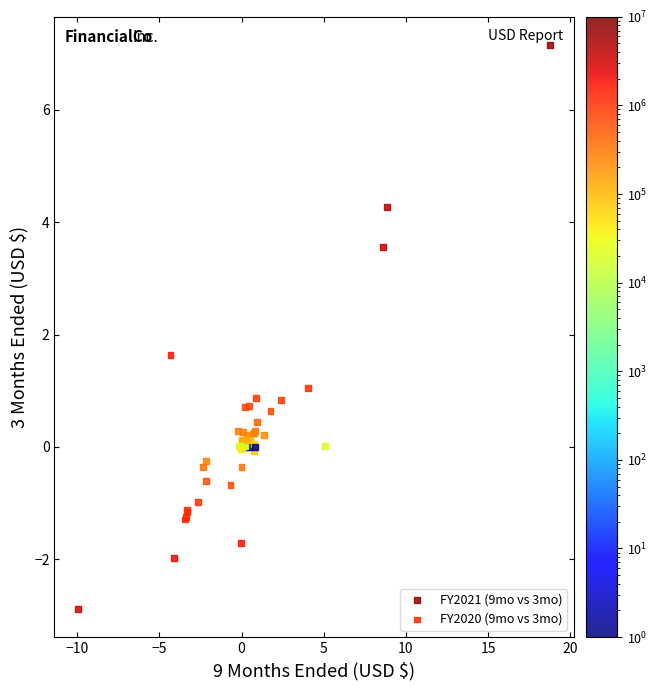

Which series has the largest Y range (max minus min)?

FY2021 (9mo vs 3mo)